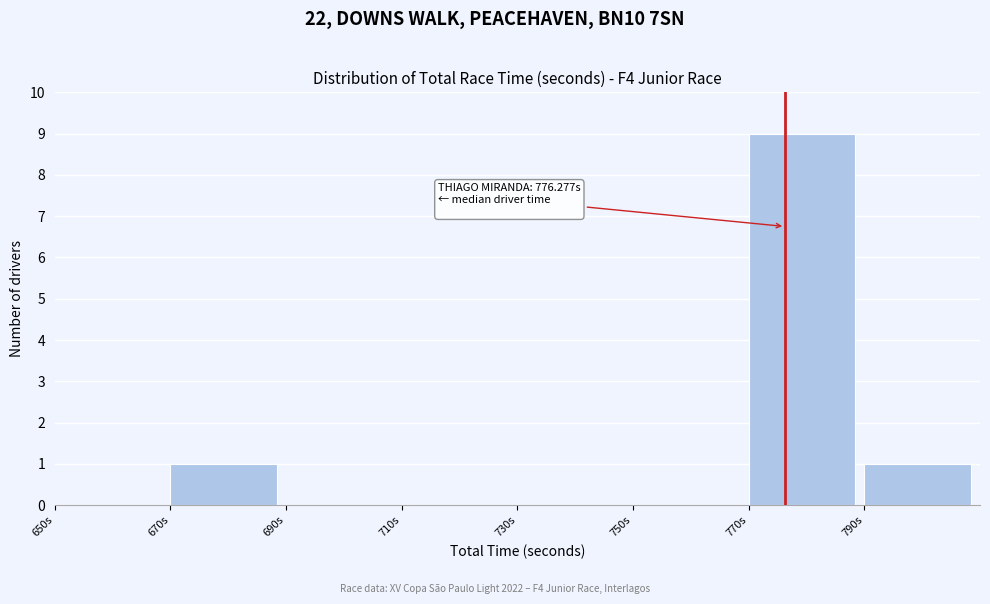

Which range on the x-axis has the tallest bar?

770 to 790